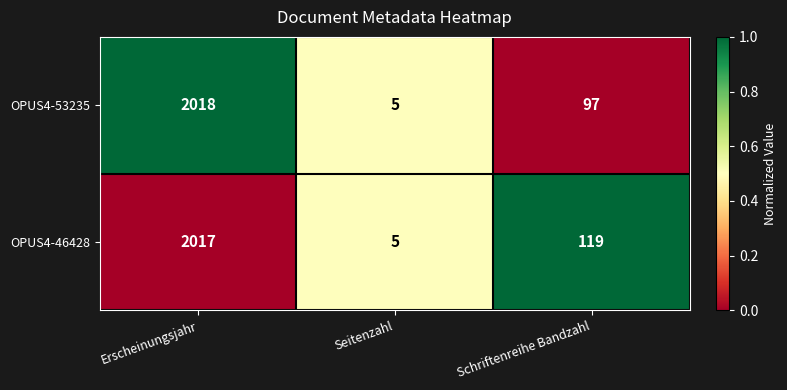

True or false: OPUS4-53235 has a value of 2645 at Erscheinungsjahr.

False